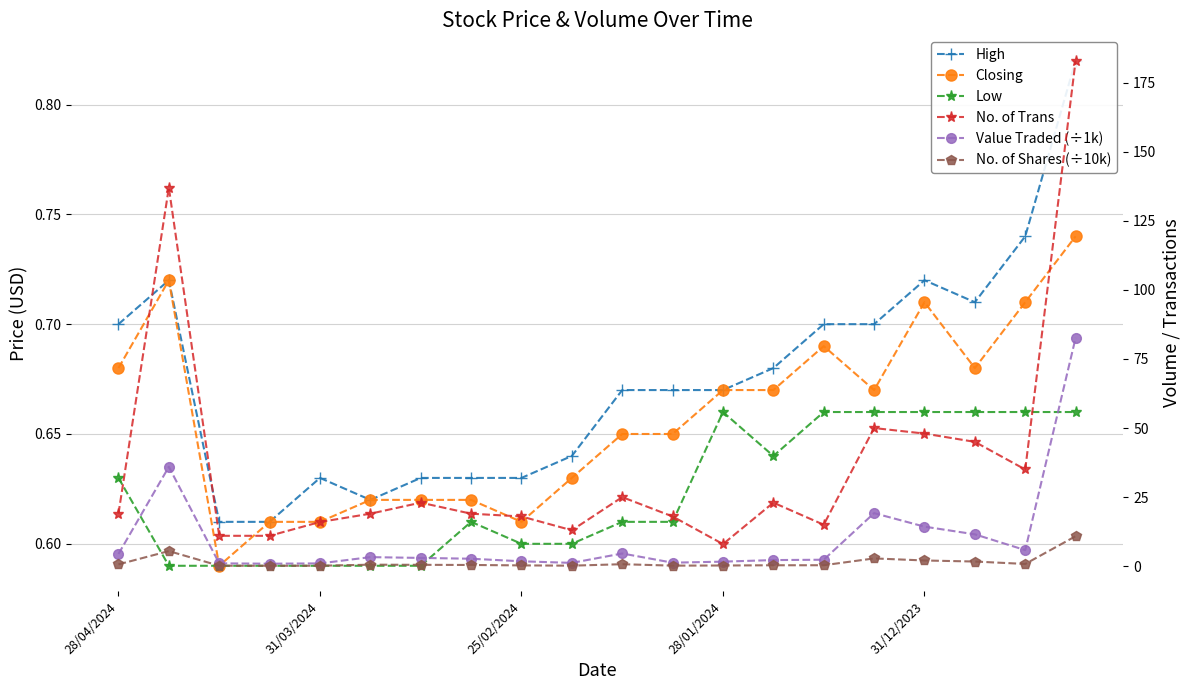

Which has a higher value, 11 or 16?

16